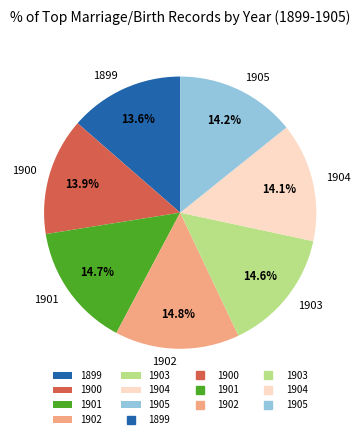

Does 1905 account for over 50% of the chart?

No